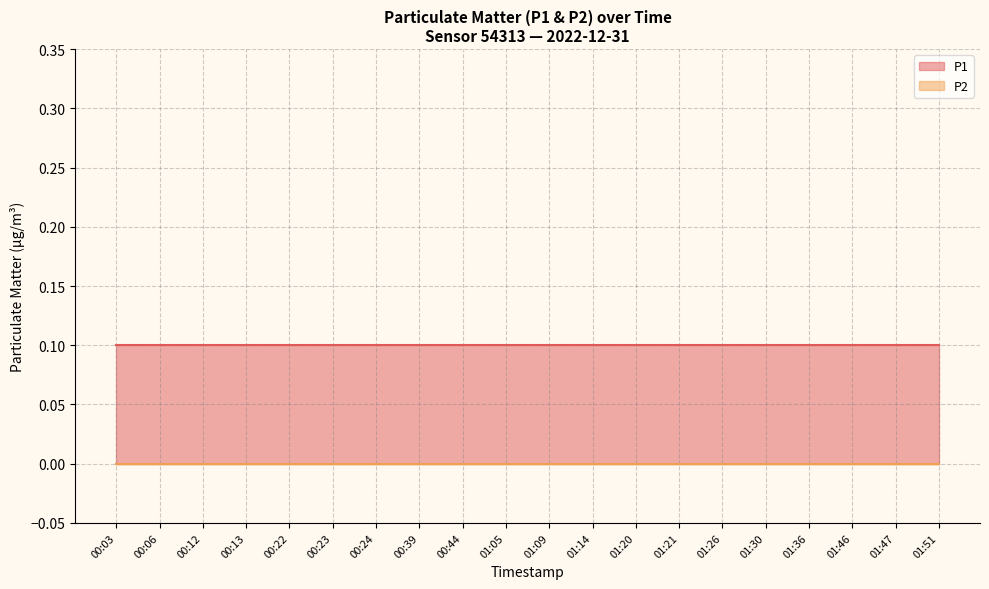

Rank the series by their maximum value, from highest to lowest.

P1, P2